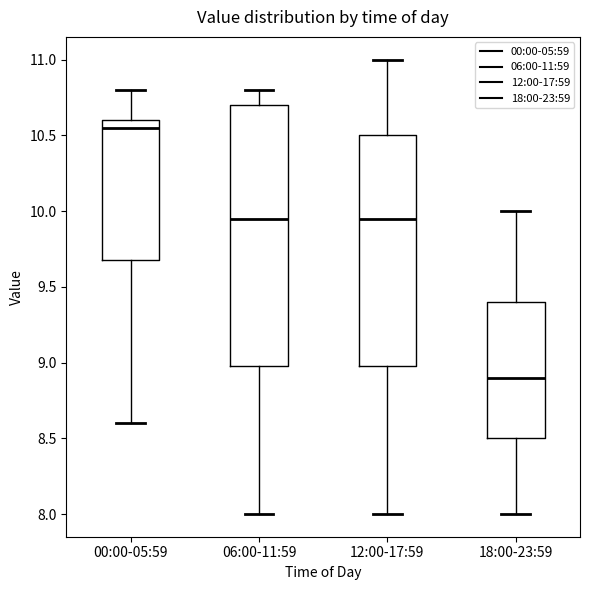

Comparing the boxes themselves (not the whiskers), which one is the tallest?

06:00-11:59